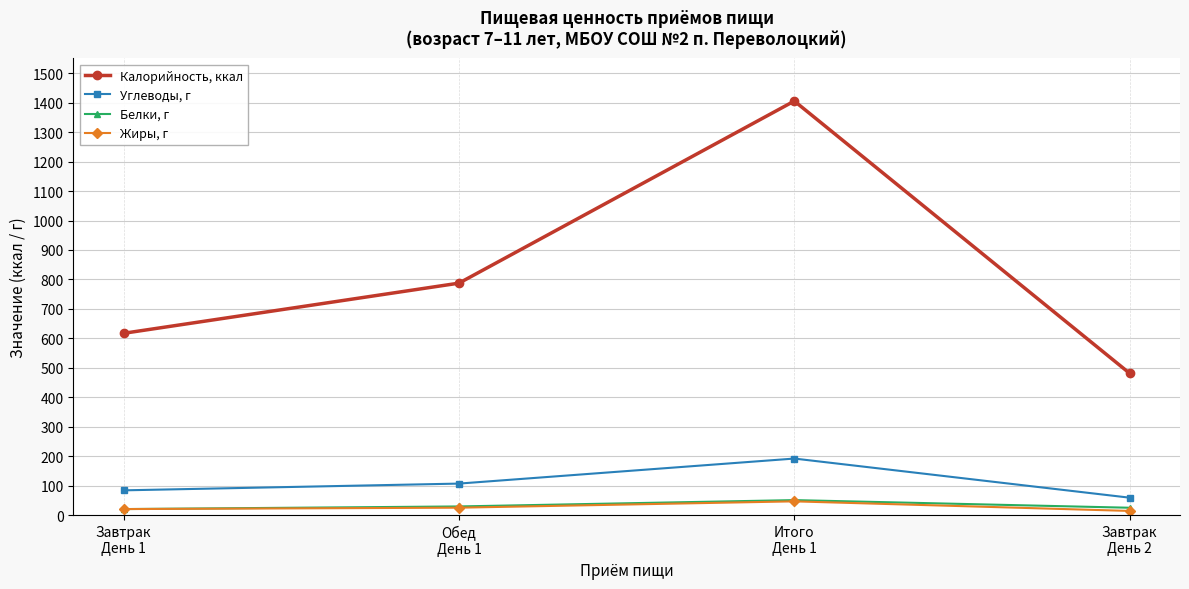

At which category is the sum across all series the highest?

Итого
День 1